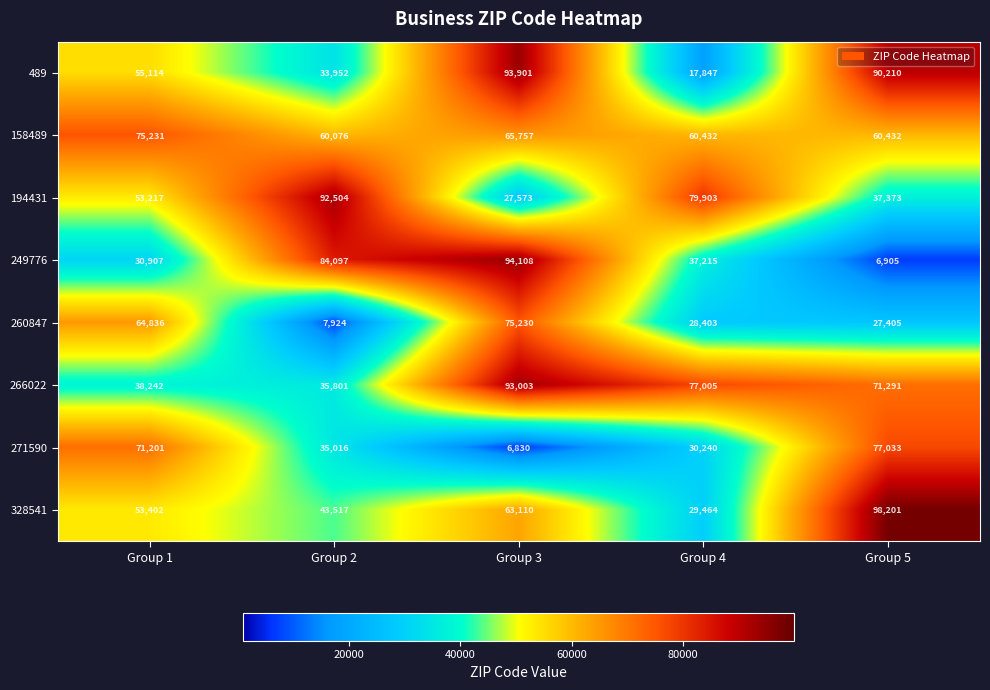

What is the total value across all series at Group 2?

392887